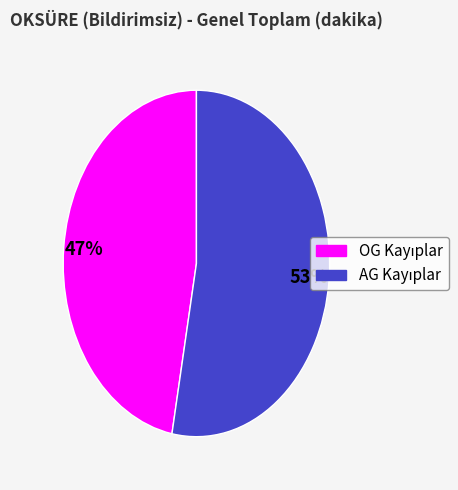

How many segments does this pie chart have?

2